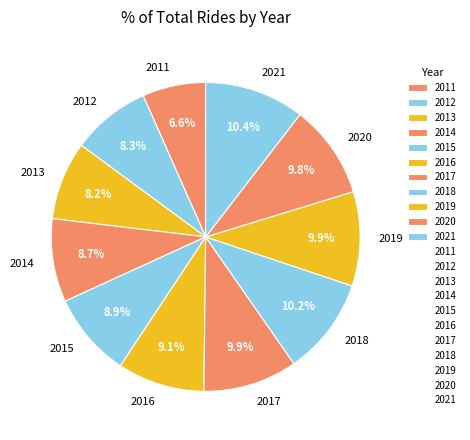

Is there any slice that represents more than half of the pie?

No